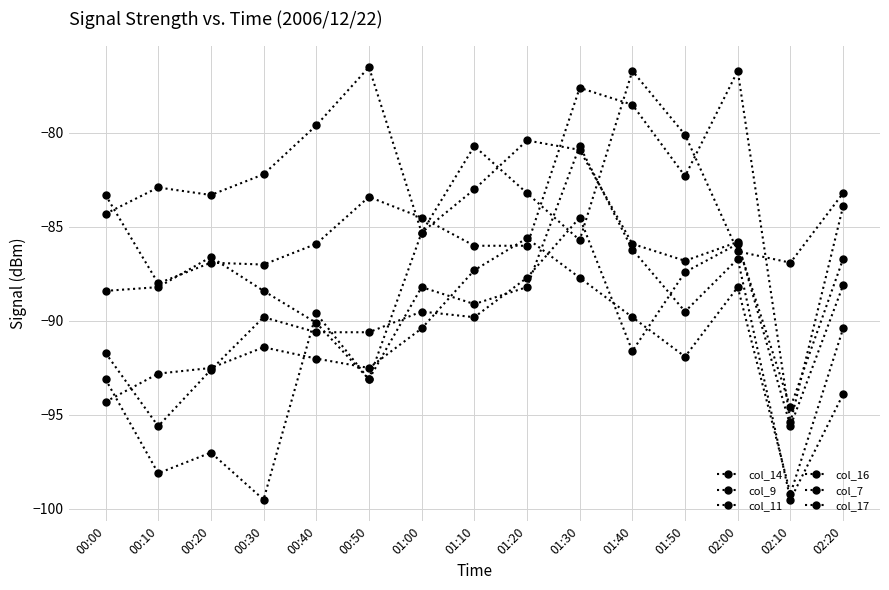

What is the approximate value of col_17 at 01:40?

-76.7